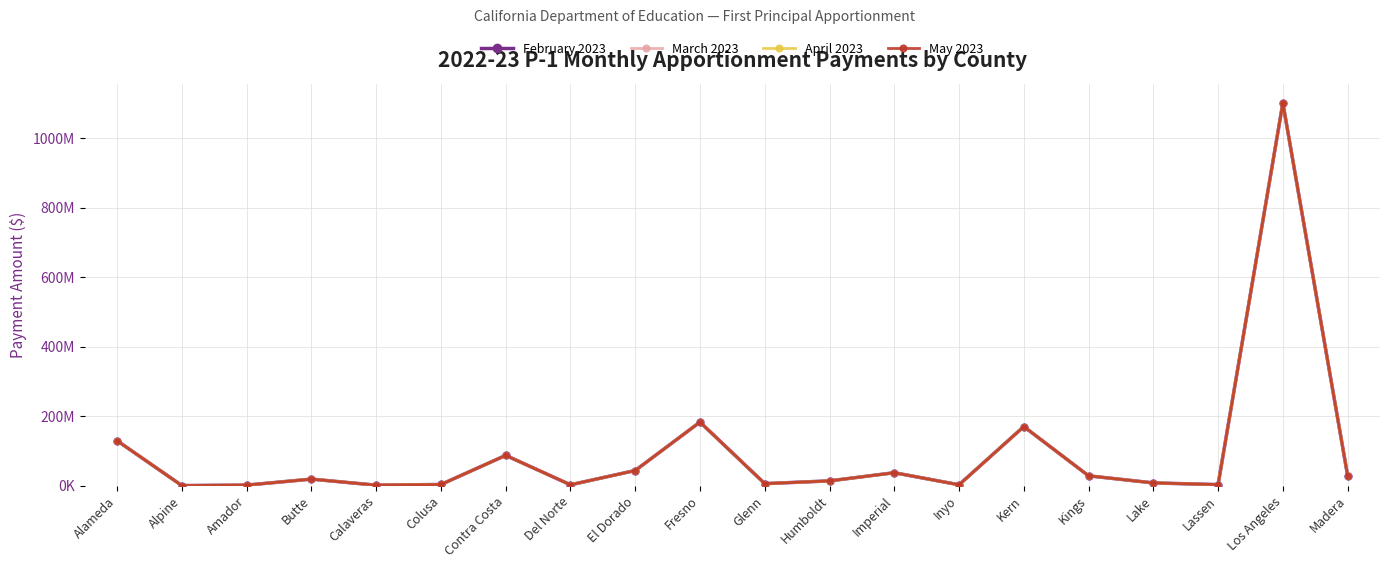

True or false: February 2023 has a value of 867187 at Amador.

False